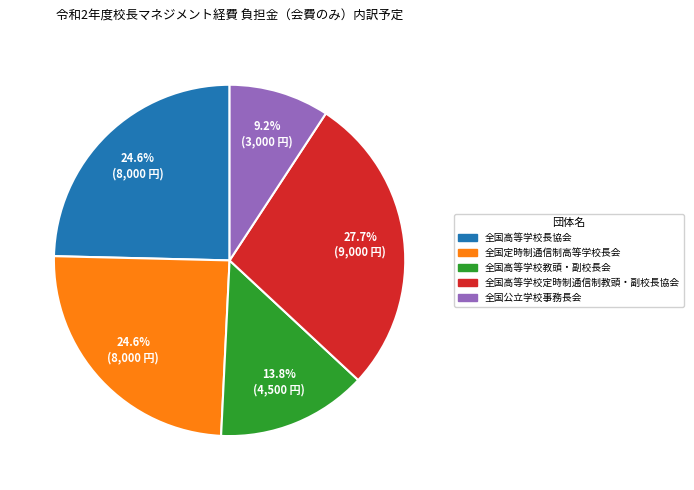

Which slice is the smallest?

全国公立学校事務長会